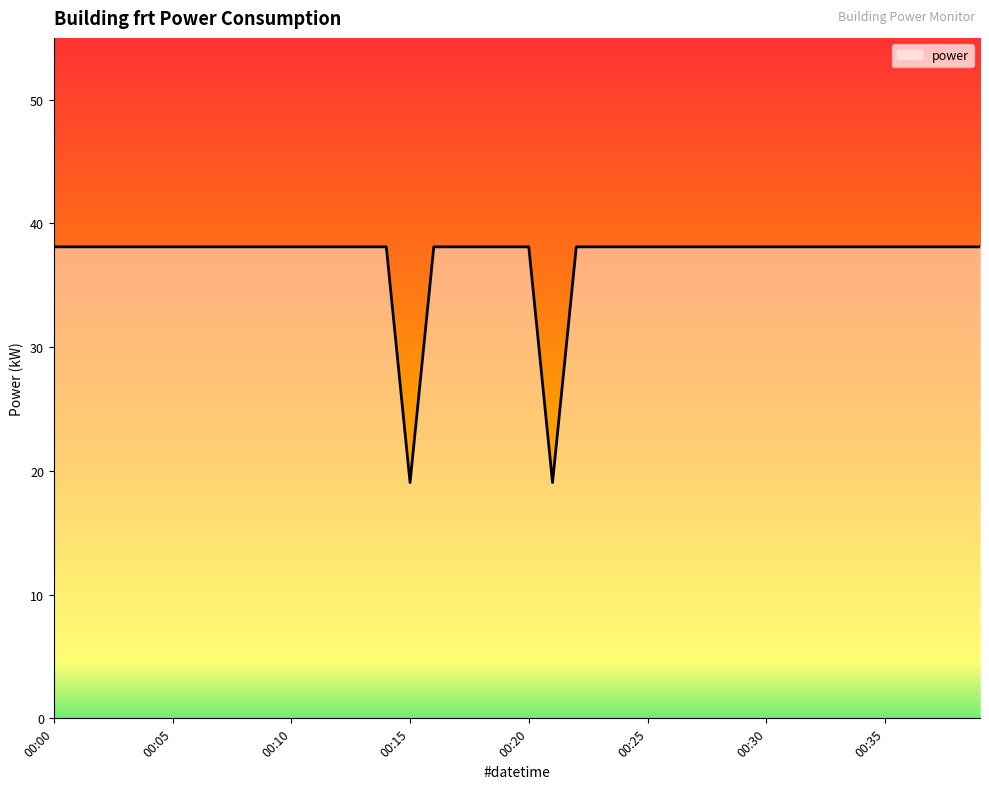

What is the minimum value shown in the chart?

19.1